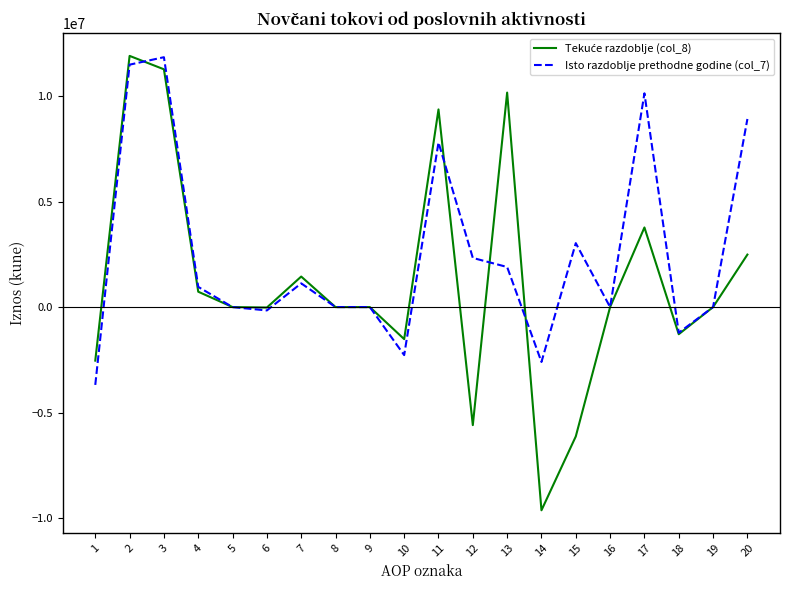

Which category has the lowest value in the Isto razdoblje prethodne godine (col_7) series?

1